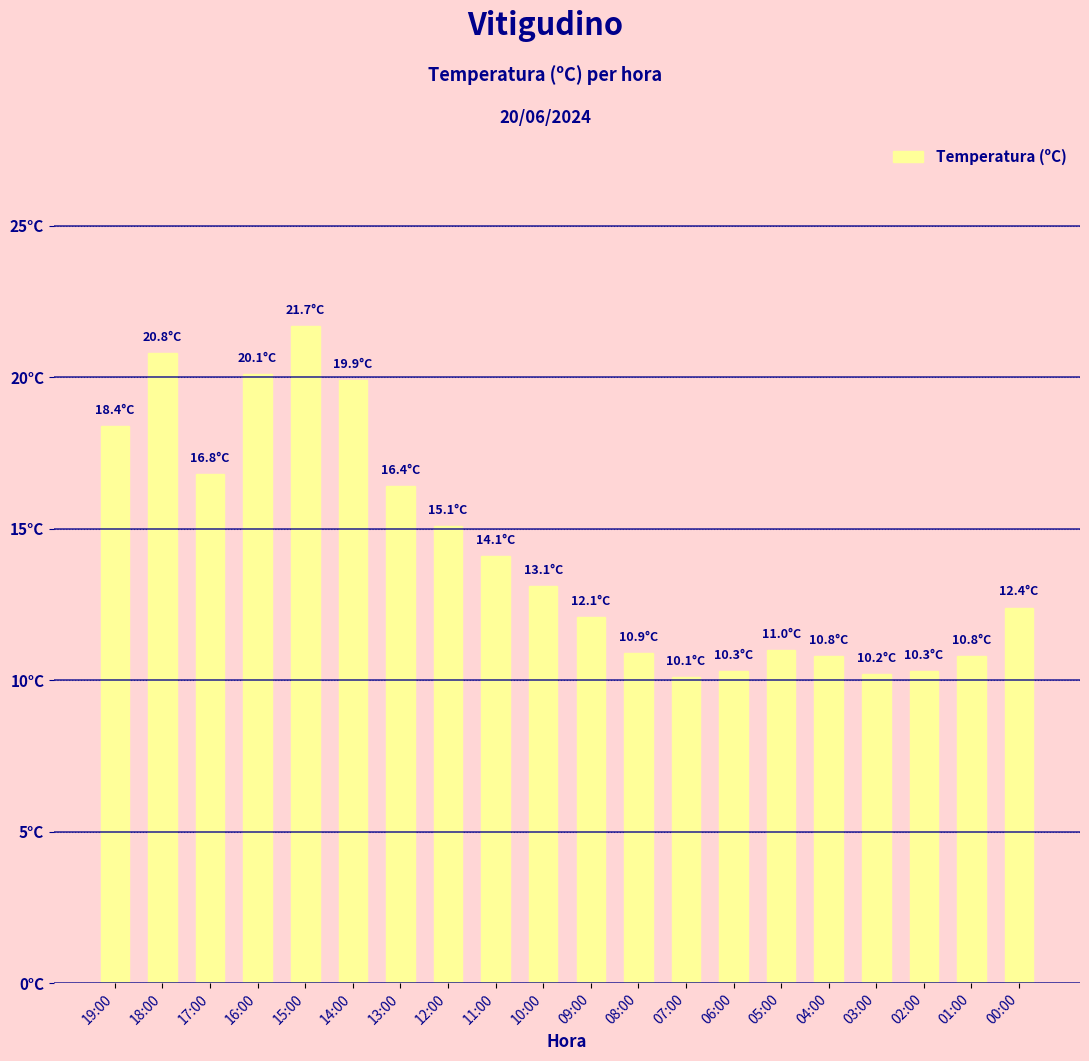

What is the value of the 5th bar from the left?

21.7